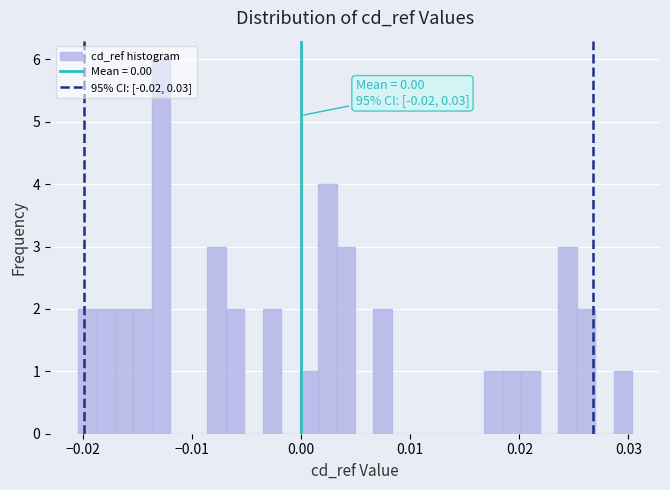

Read against the x-axis, roughly where is the centre of the tallest bar?

-0.013